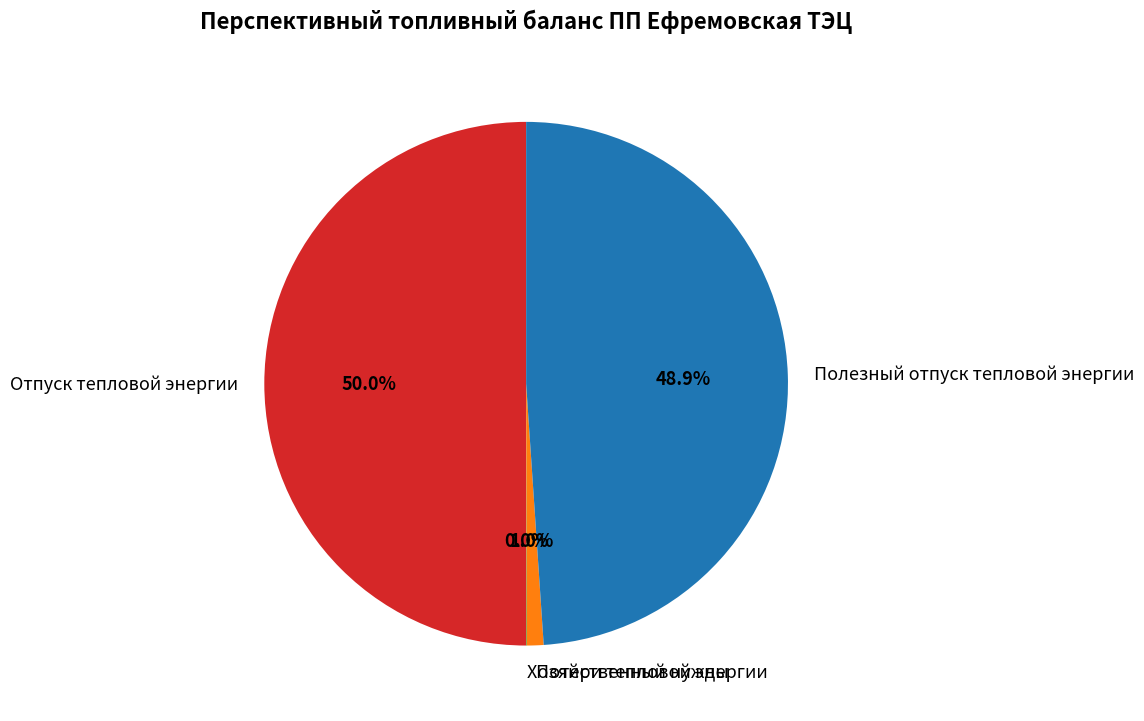

True or false: Потери тепловой энергии accounts for 1% of the total.

True